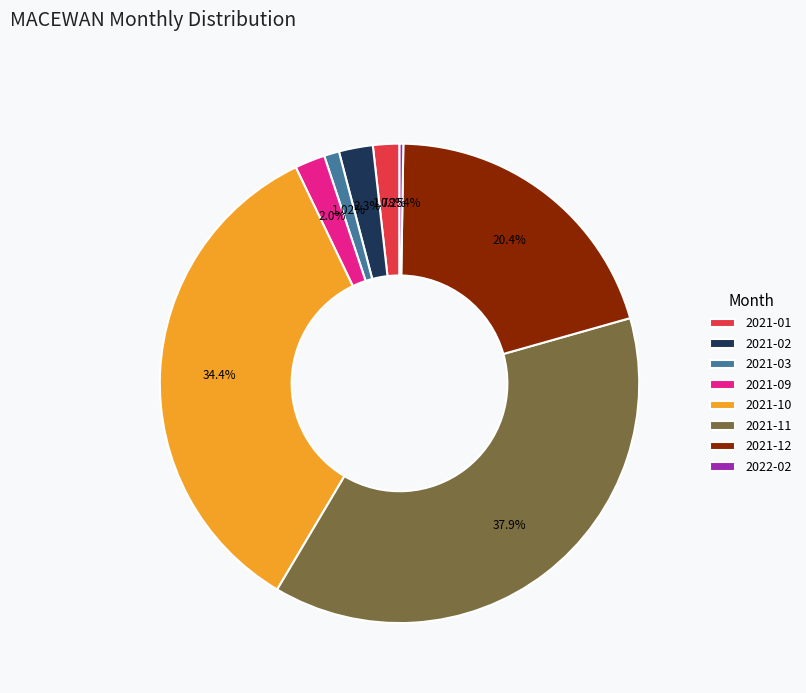

Which slice is the largest?

2021-11